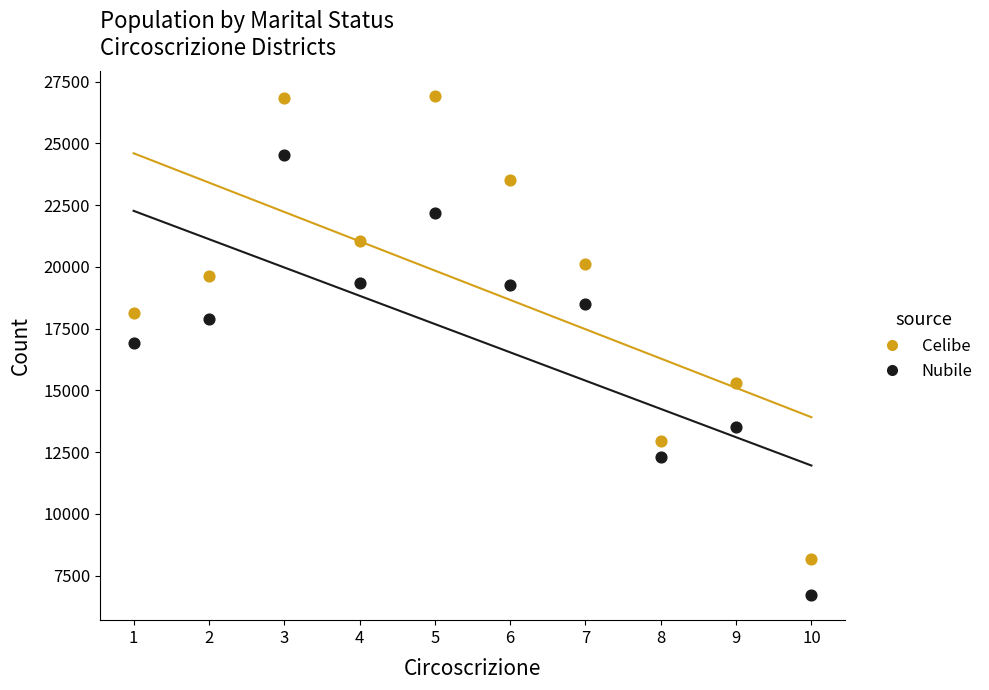

What are all the series names shown in the legend?

Celibe, Nubile